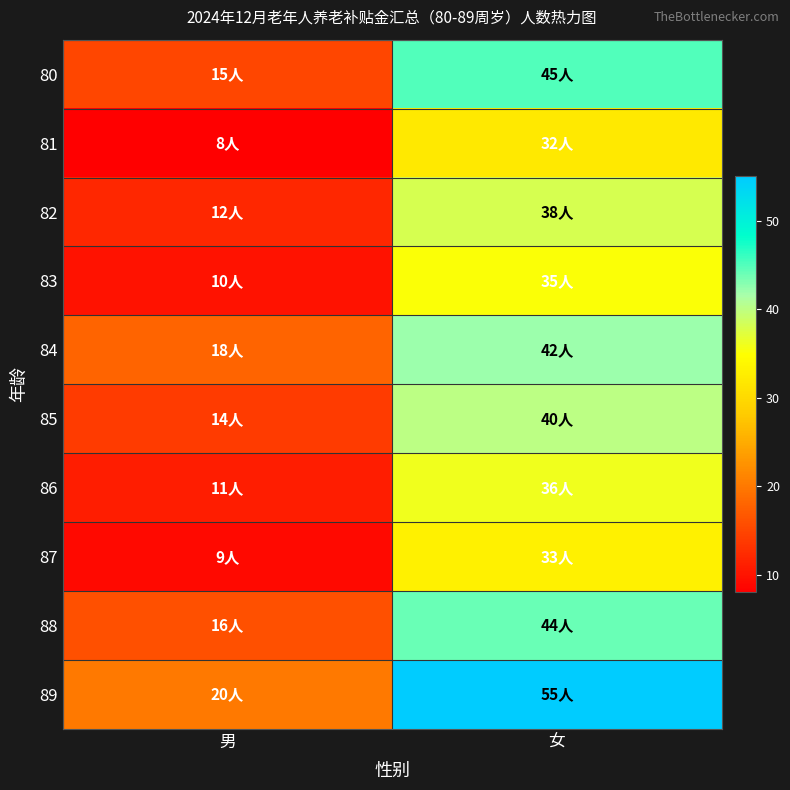

Reading left to right, what are all the values shown in this chart?

80: 男=15	女=45
81: 男=8	女=32
82: 男=12	女=38
83: 男=10	女=35
84: 男=18	女=42
85: 男=14	女=40
86: 男=11	女=36
87: 男=9	女=33
88: 男=16	女=44
89: 男=20	女=55